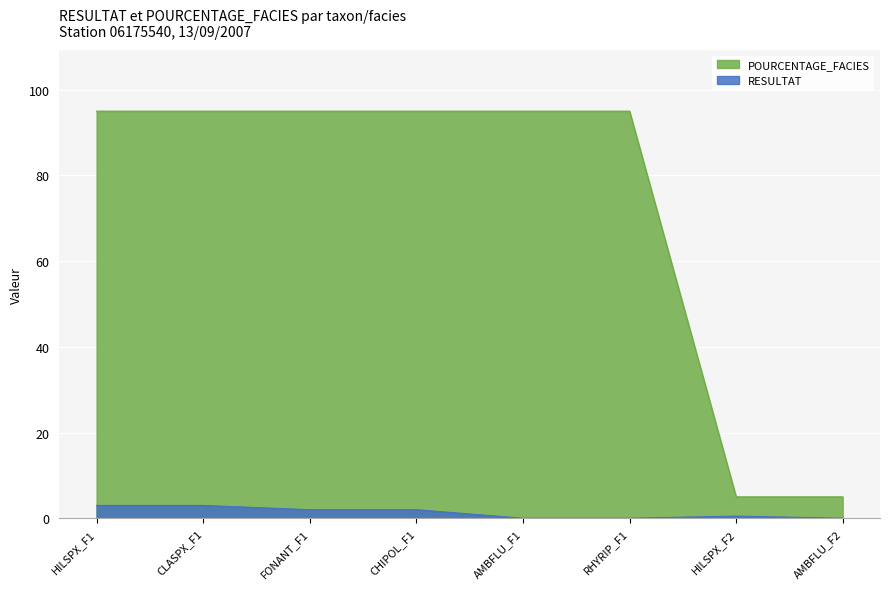

At which category does RESULTAT reach its first local peak?

HILSPX_F2